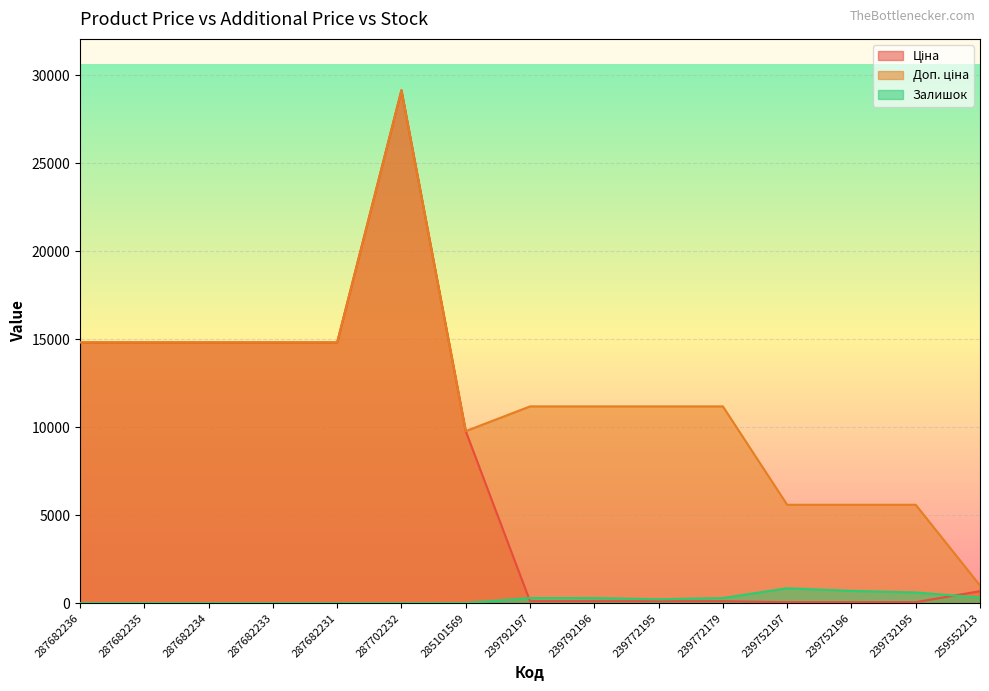

Does the chart display data point markers on the line(s)?

No